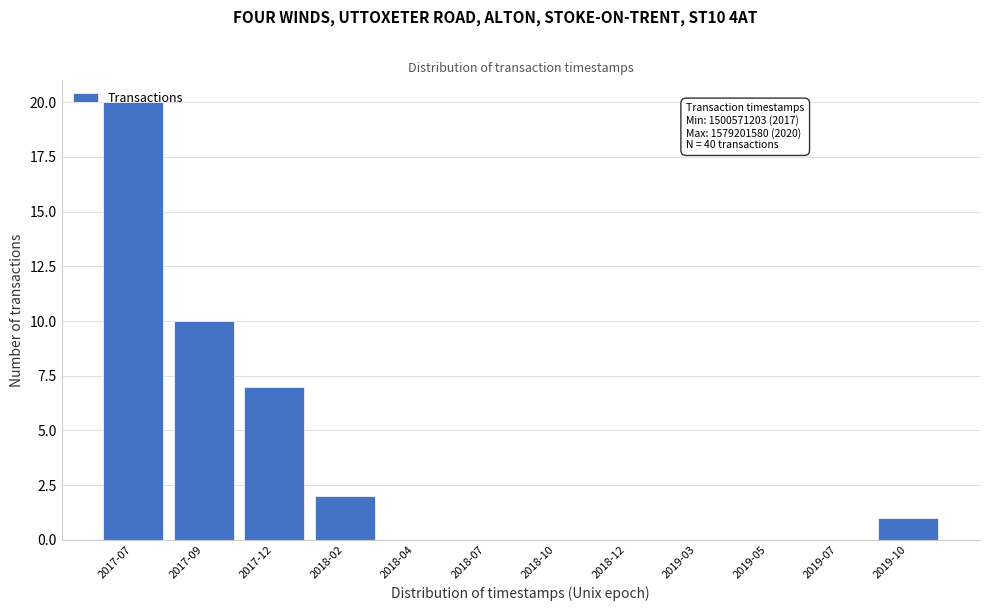

What is the sum of the values at 2018-10 and 2017-12?

7